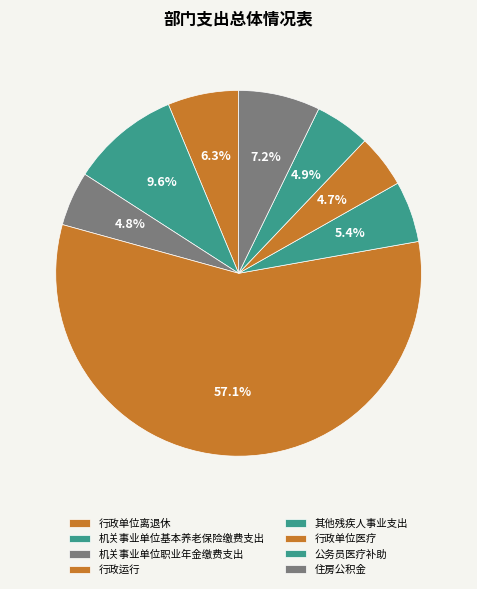

Which slice represents more than half of the pie?

行政运行